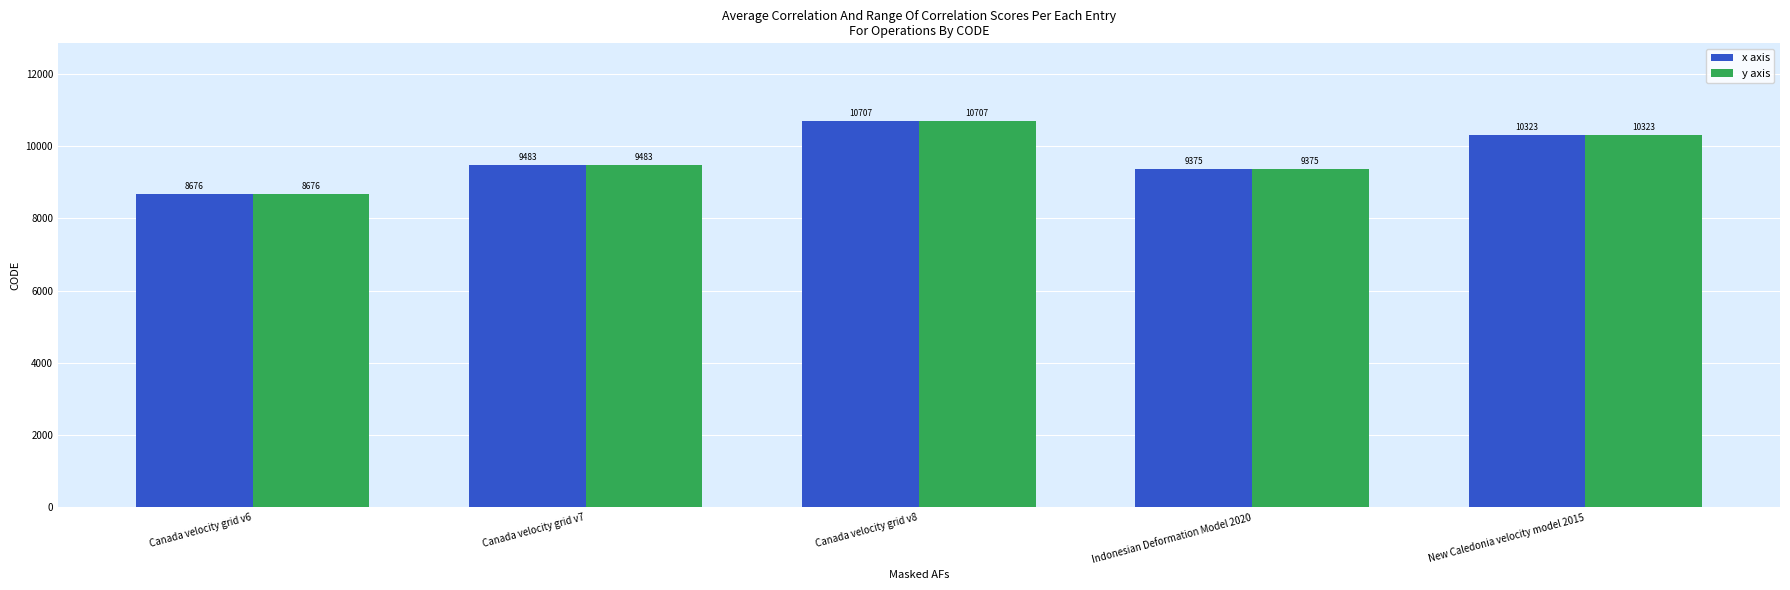

Reading left to right, transcribe all the data shown in this chart.

x axis: 8676	9483	10707	9375	10323
y axis: 8676	9483	10707	9375	10323